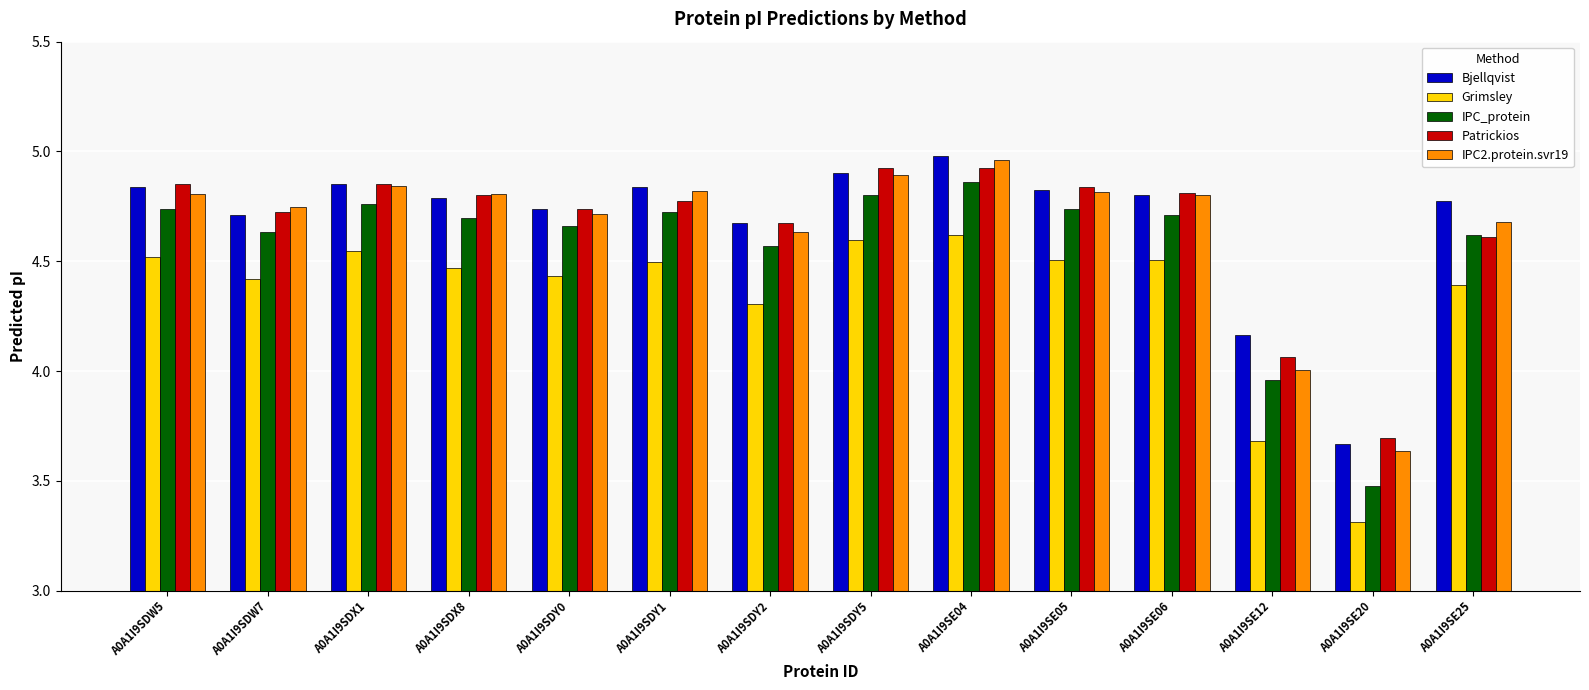

What are all the series names shown in the legend?

Bjellqvist, Grimsley, IPC_protein, Patrickios, IPC2.protein.svr19